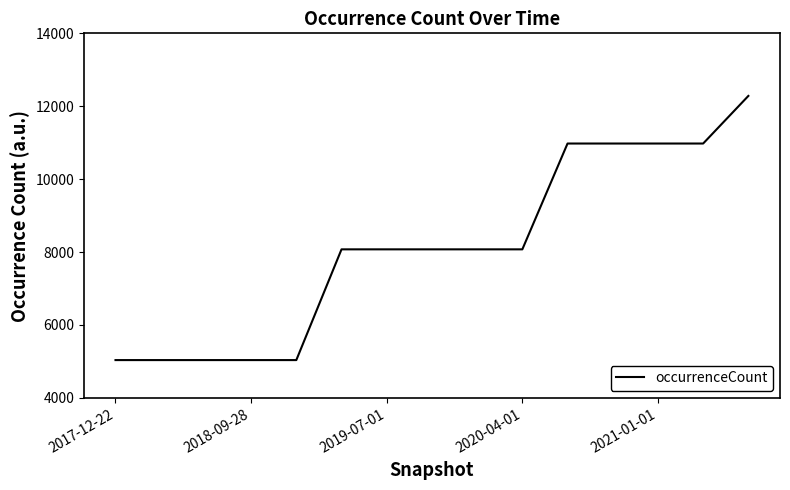

What is the difference between the maximum and minimum values?

7247